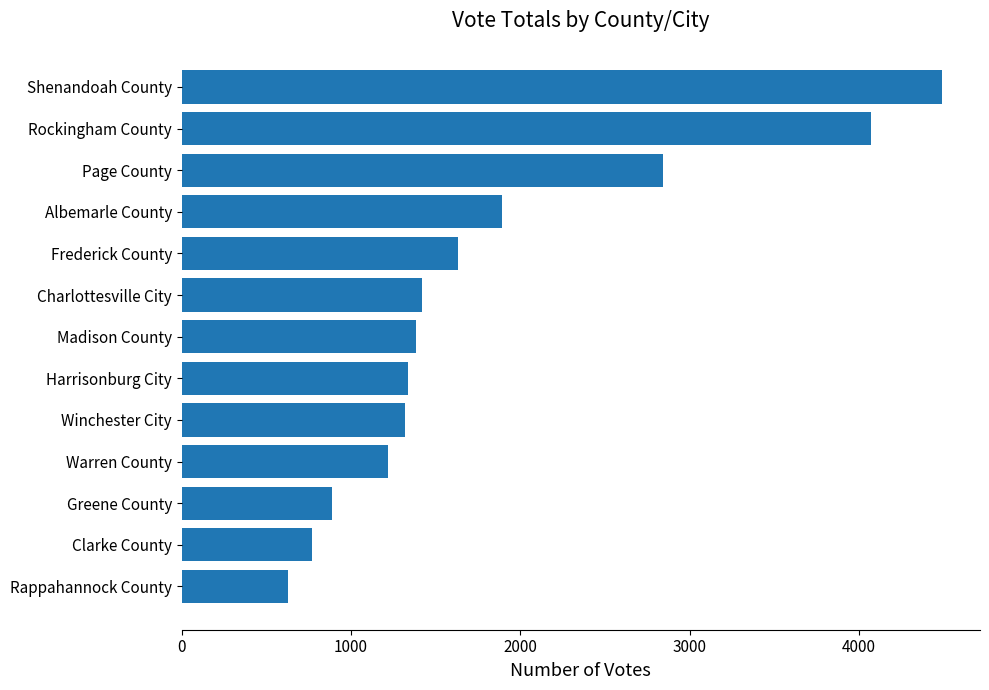

What is the difference between the values at Madison County and Albemarle County?

510